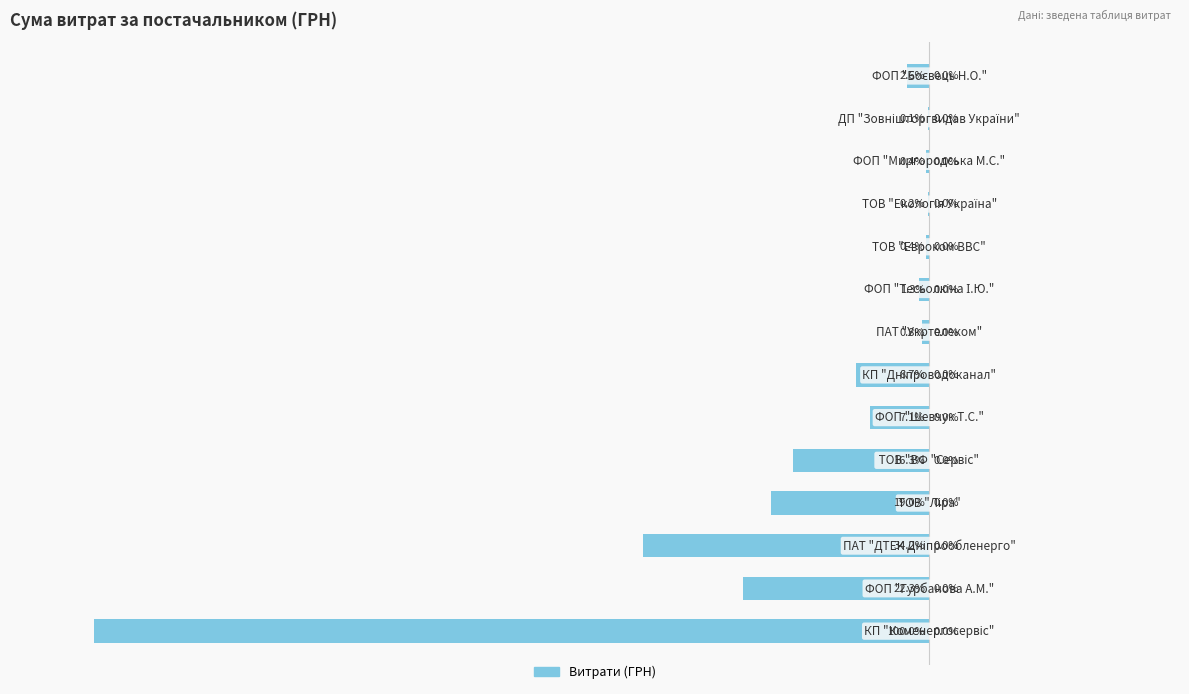

How many data points are less than -2?

8